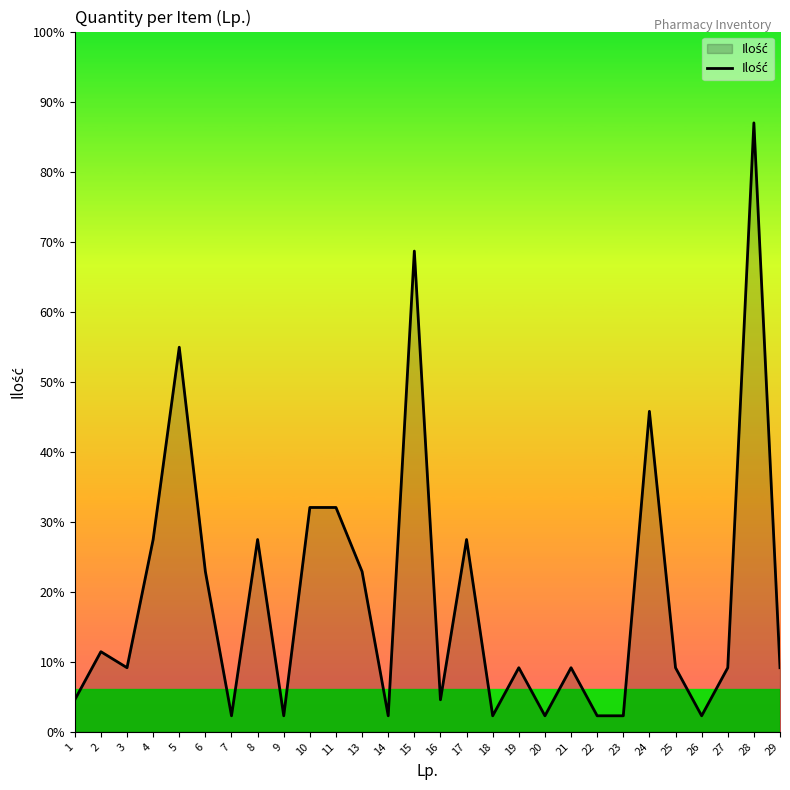

Where is the first local maximum?

2